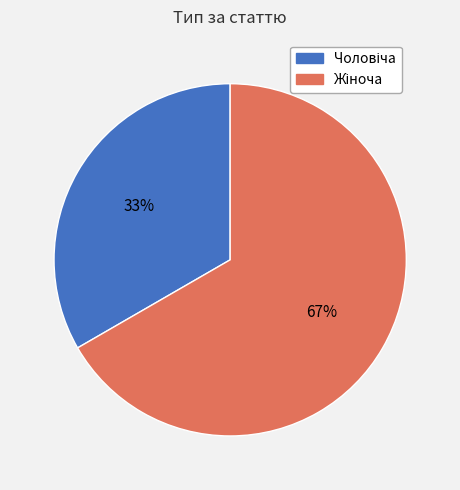

Is there a majority slice in this chart?

Yes